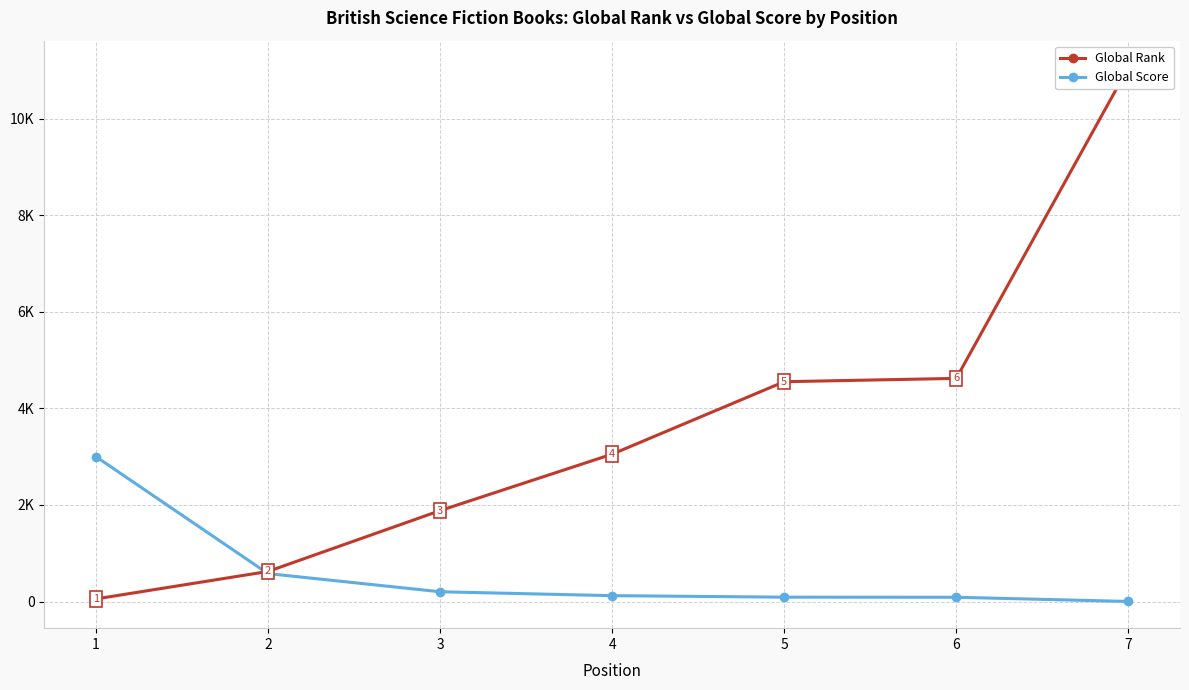

Rank the series at 2 from lowest to highest value.

Global Score, Global Rank